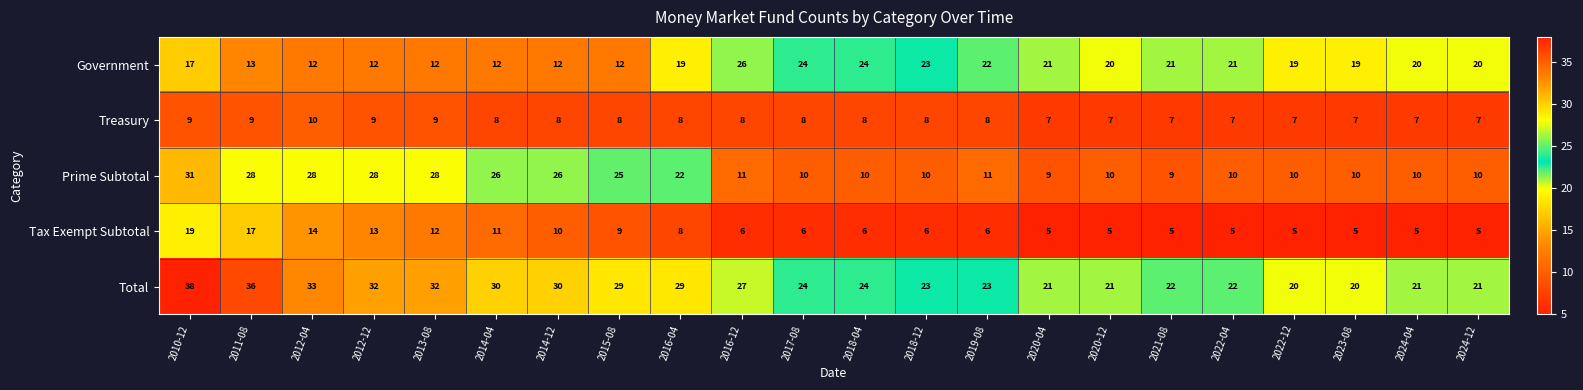

At 2012-04, list the series in order from largest to smallest.

Total, Prime Subtotal, Tax Exempt Subtotal, Government, Treasury